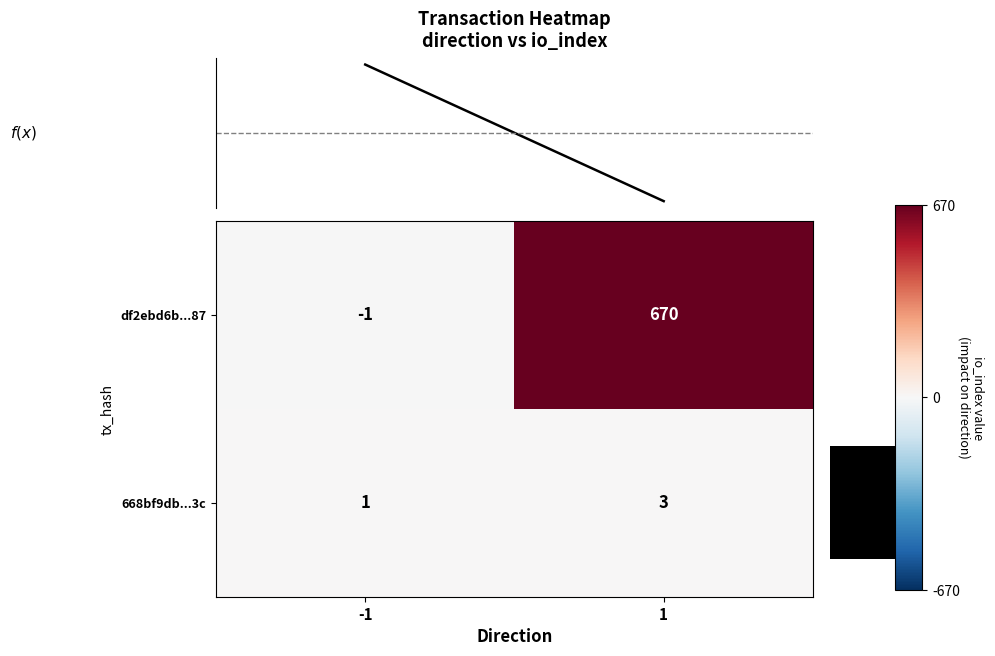

What value does the df2ebd6b...87 series have at 1, to the nearest 10?

670